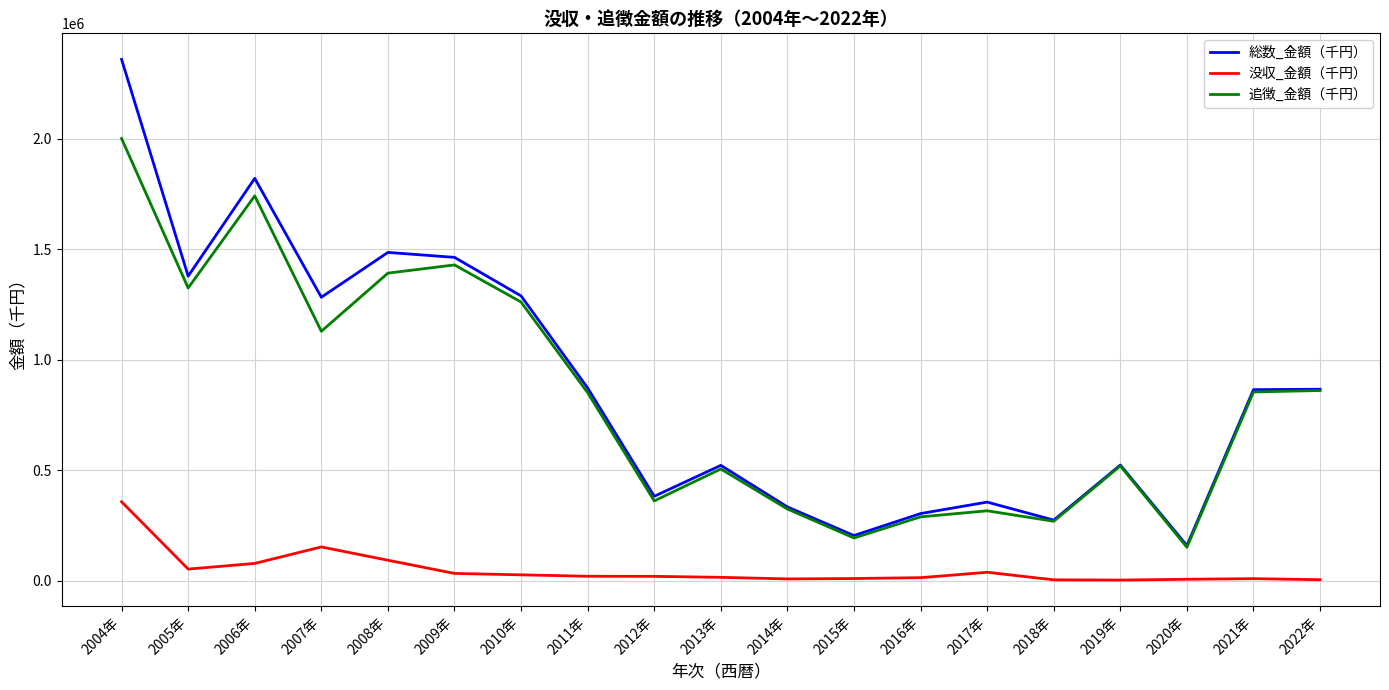

At which label does 総数_金額（千円） reach its peak?

2004年